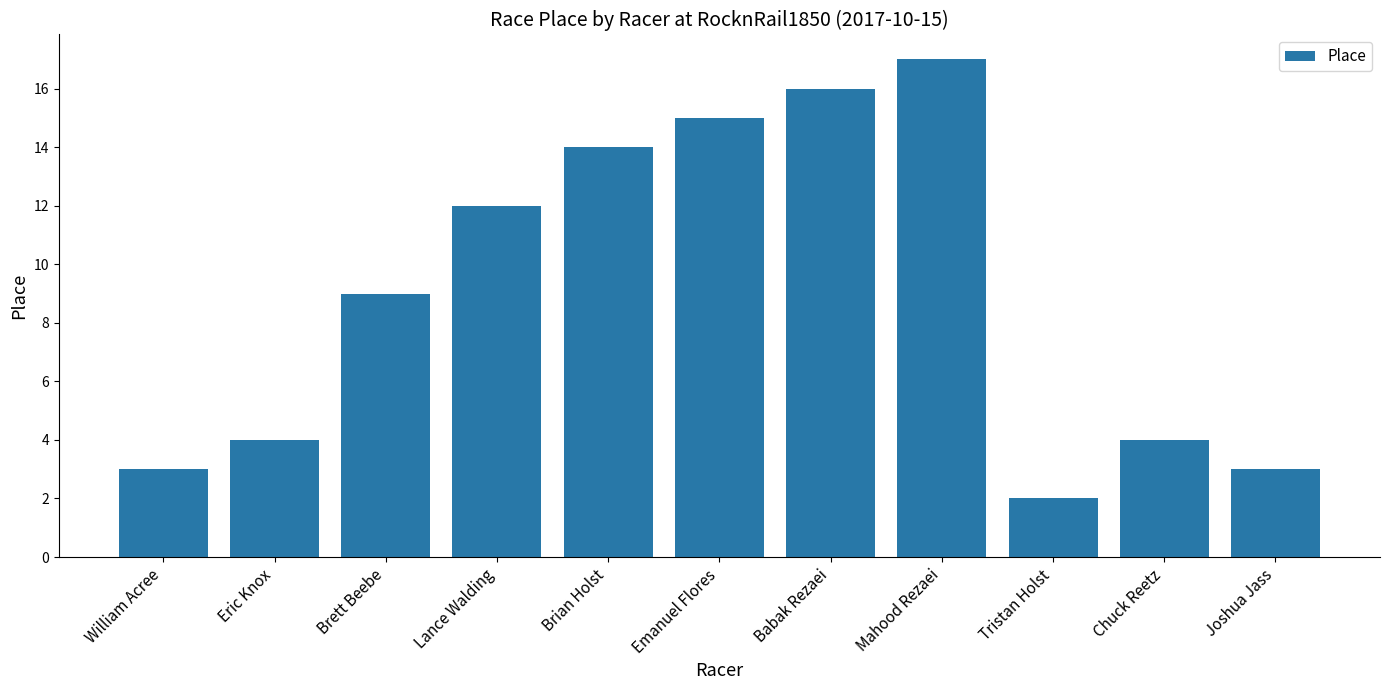

At which category does the chart reach its minimum across all series?

Tristan Holst